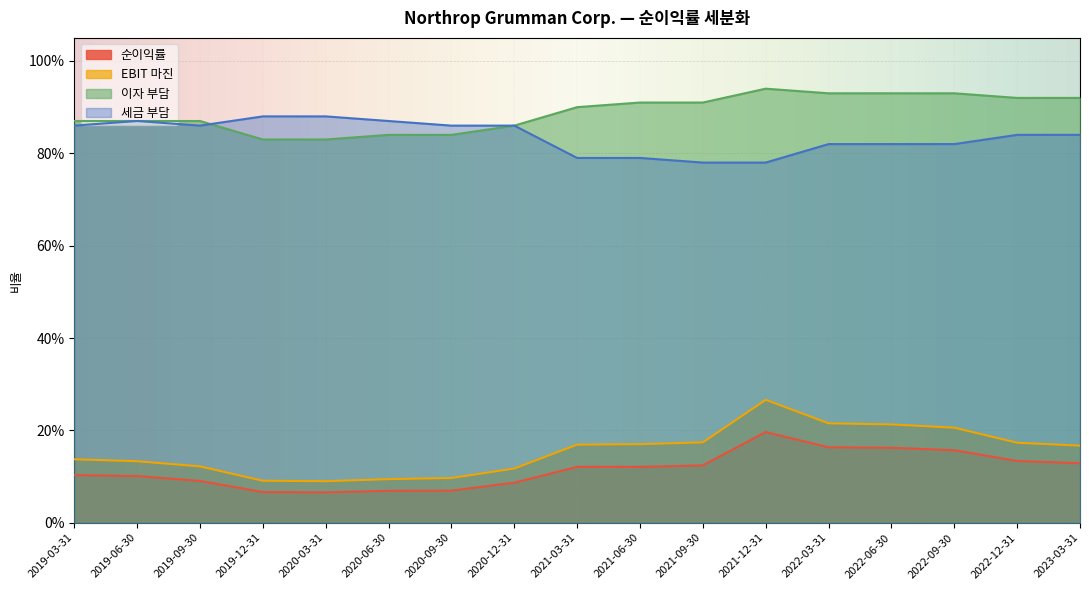

Count the 세금 부담 values in the range 0 to 1.

17